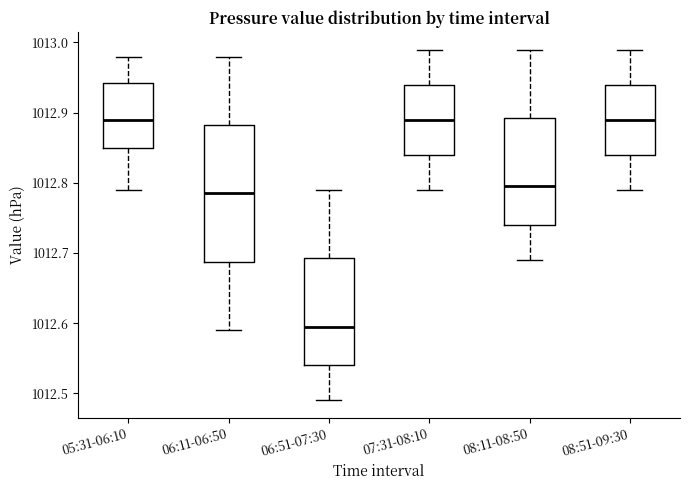

Reading left to right, transcribe this box plot: for each box, give where its median line is, the range the box spans, and where its two whiskers end, as read against the y-axis. The values are not printed on the chart, so give them approximately, as read against the axis.

05:31-06:10: median 1012.89, box 1012.85 to 1012.94, whiskers 1012.79 to 1012.98
06:11-06:50: median 1012.79, box 1012.69 to 1012.88, whiskers 1012.59 to 1012.98
06:51-07:30: median 1012.60, box 1012.54 to 1012.69, whiskers 1012.49 to 1012.79
07:31-08:10: median 1012.89, box 1012.84 to 1012.94, whiskers 1012.79 to 1012.99
08:11-08:50: median 1012.80, box 1012.74 to 1012.89, whiskers 1012.69 to 1012.99
08:51-09:30: median 1012.89, box 1012.84 to 1012.94, whiskers 1012.79 to 1012.99